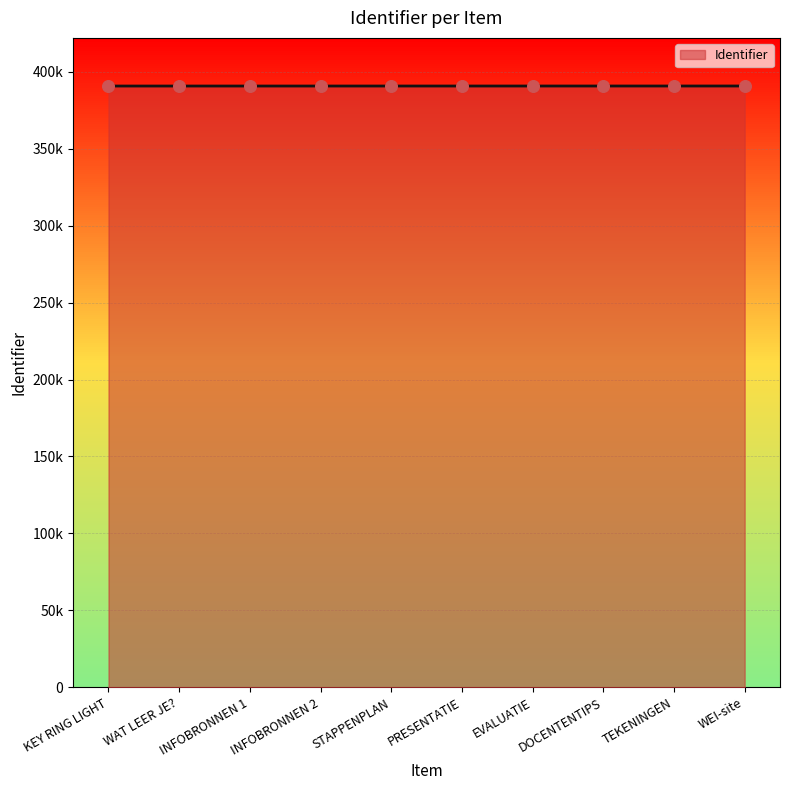

Which has a higher value, EVALUATIE or DOCENTENTIPS?

DOCENTENTIPS